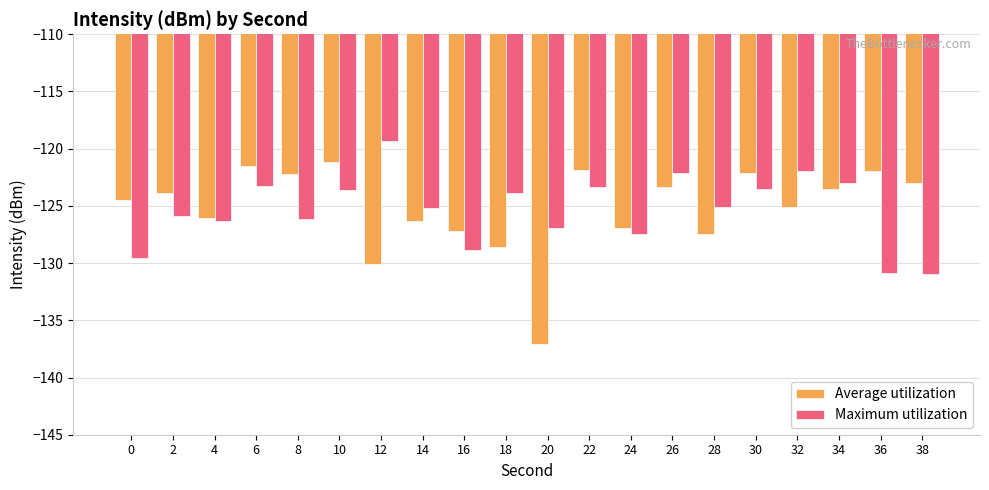

Is the value of Average utilization at 38 greater than the value of Maximum utilization at 2?

Yes